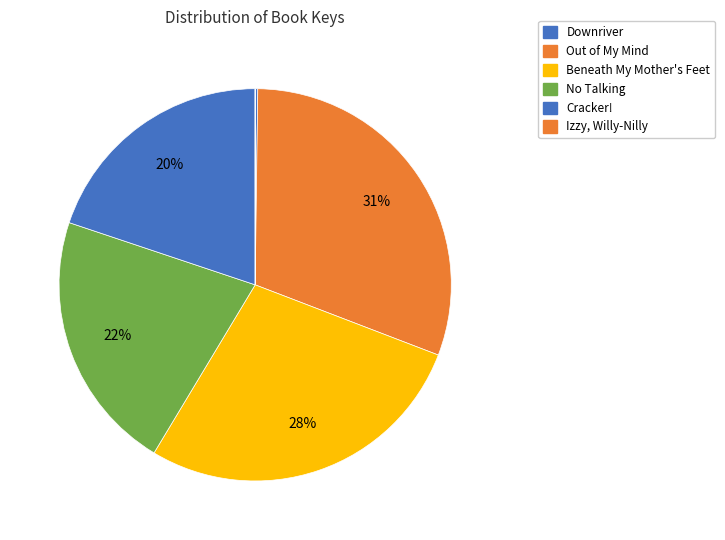

To the nearest percent, what is the difference between the largest and smallest slice percentages?

31%